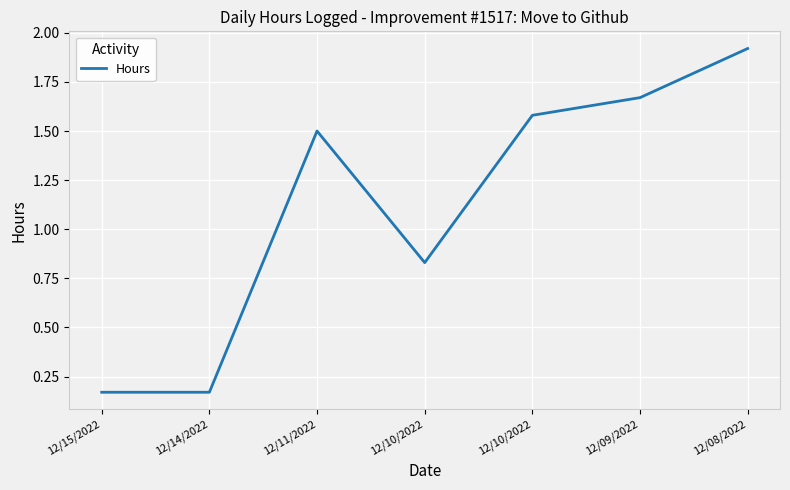

Does the chart have visible grid lines?

Yes